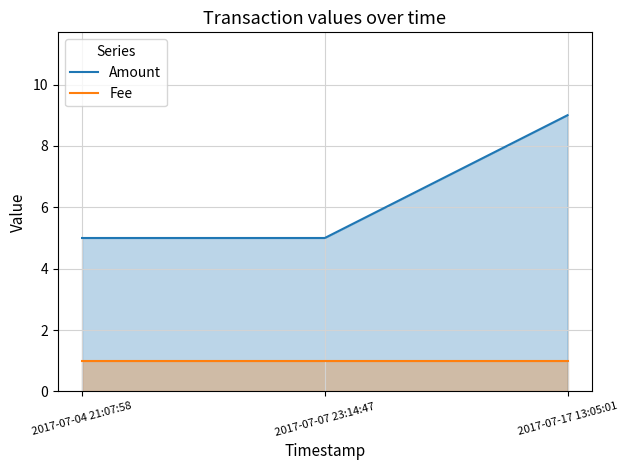

At how many categories does at least one series exceed 3?

3